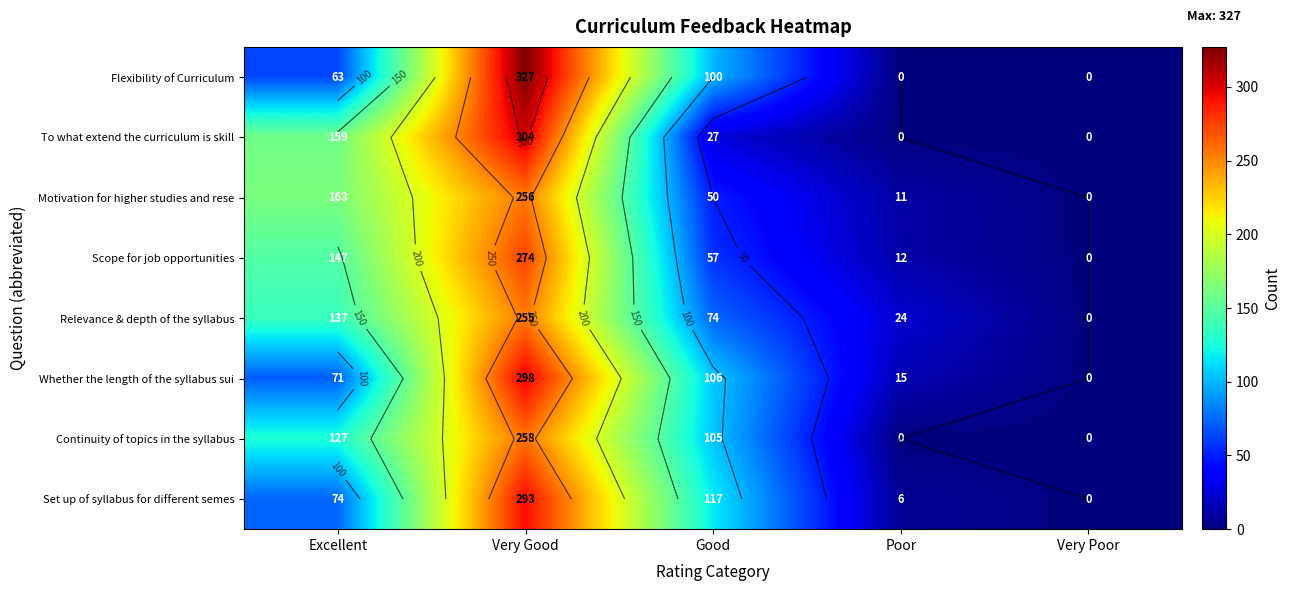

Between Very Good and Poor, which series saw the biggest shift?

Flexibility of Curriculum